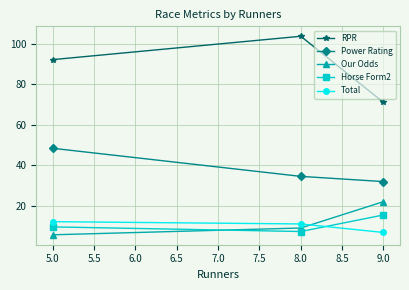

What is the difference between the highest and lowest values at 8.0?

96.2